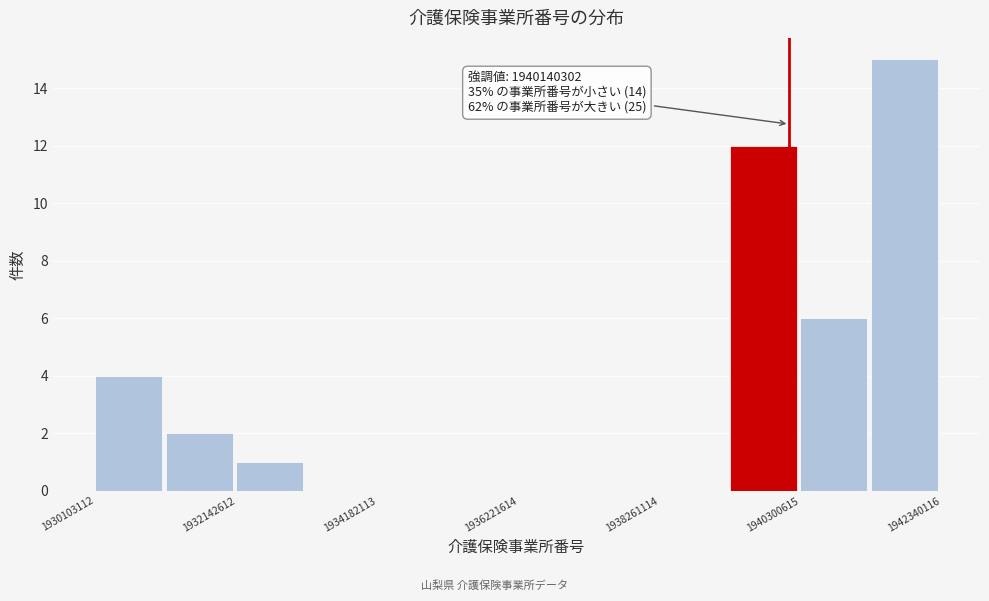

Around what value on the x-axis is the tallest bar? Give the approximate position of its centre, as read against the axis.

1942000000